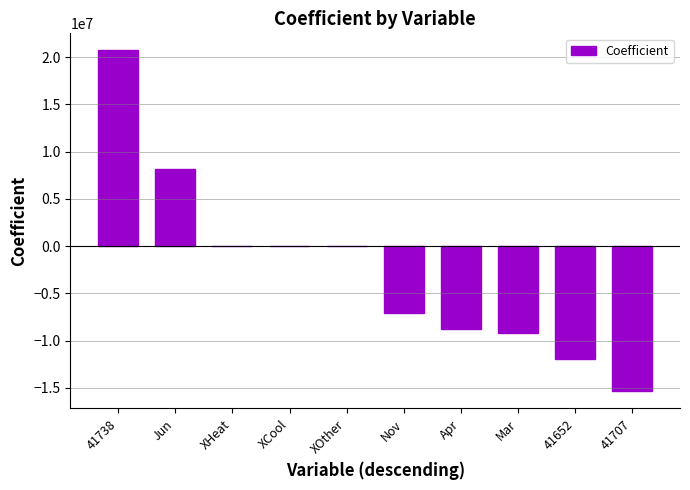

Is it true that the value at Jun is 2898457.2?

False